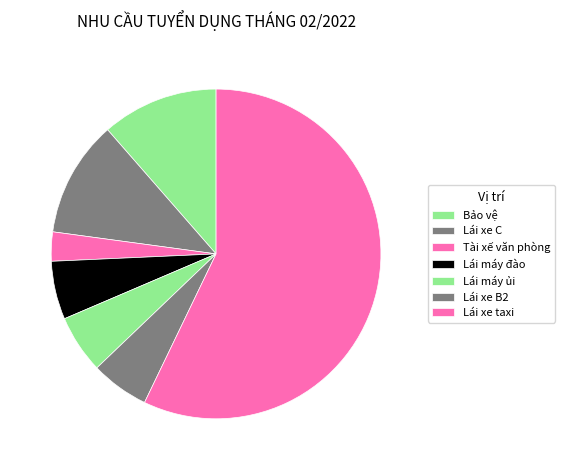

How many slices are in this pie chart?

7